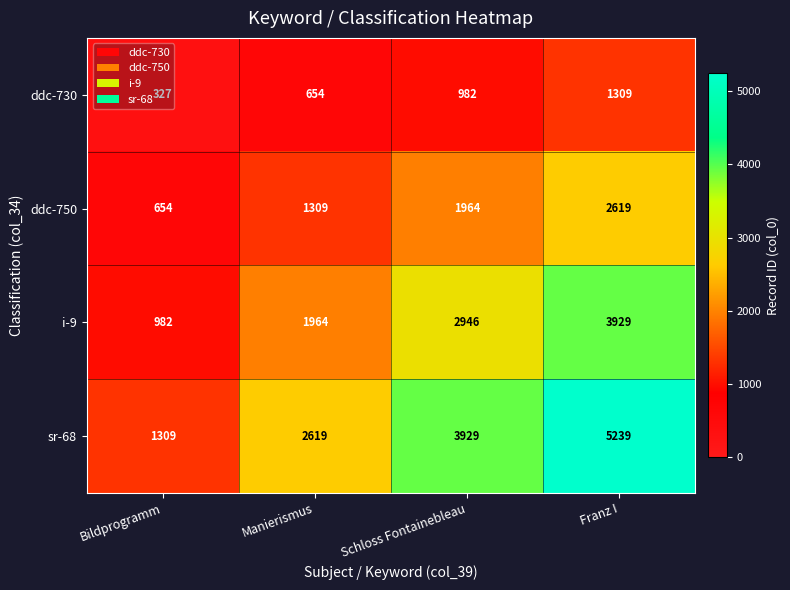

True or false: i-9 has a value of 615 at Bildprogramm.

False